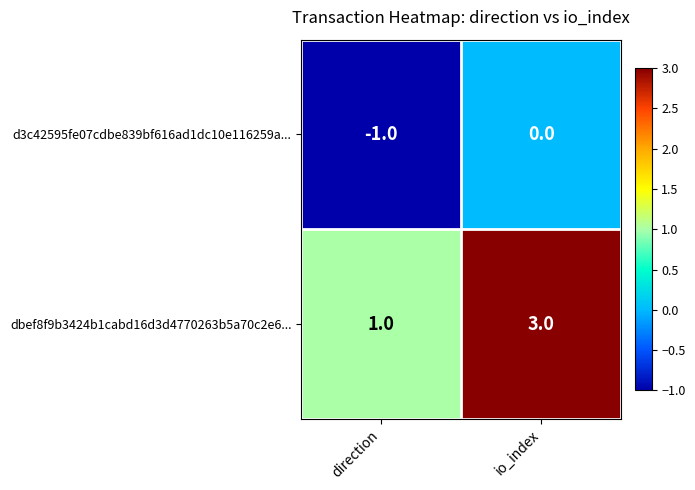

Which series has the largest total across all categories?

dbef8f9b3424b1cabd16d3d4770263b5a70c2e6...